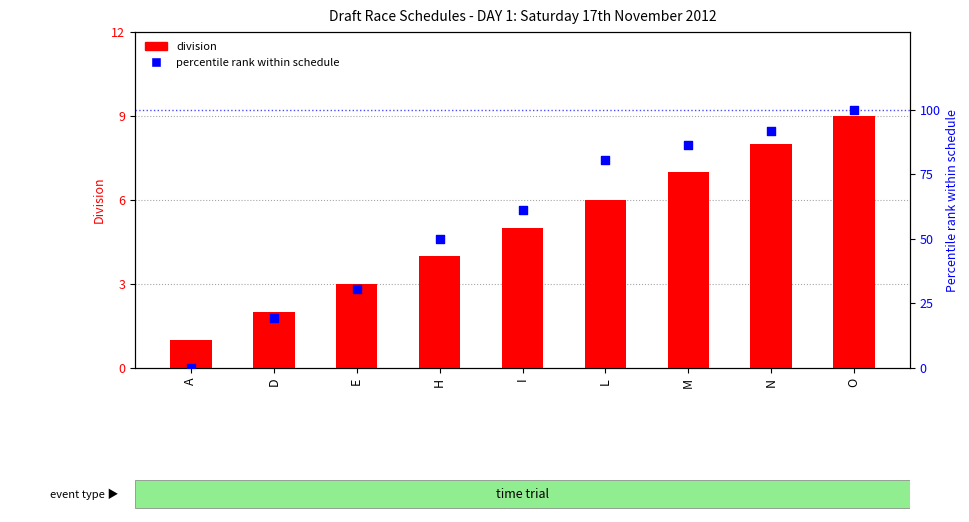

Which series has the largest total across all categories?

percentile rank within schedule